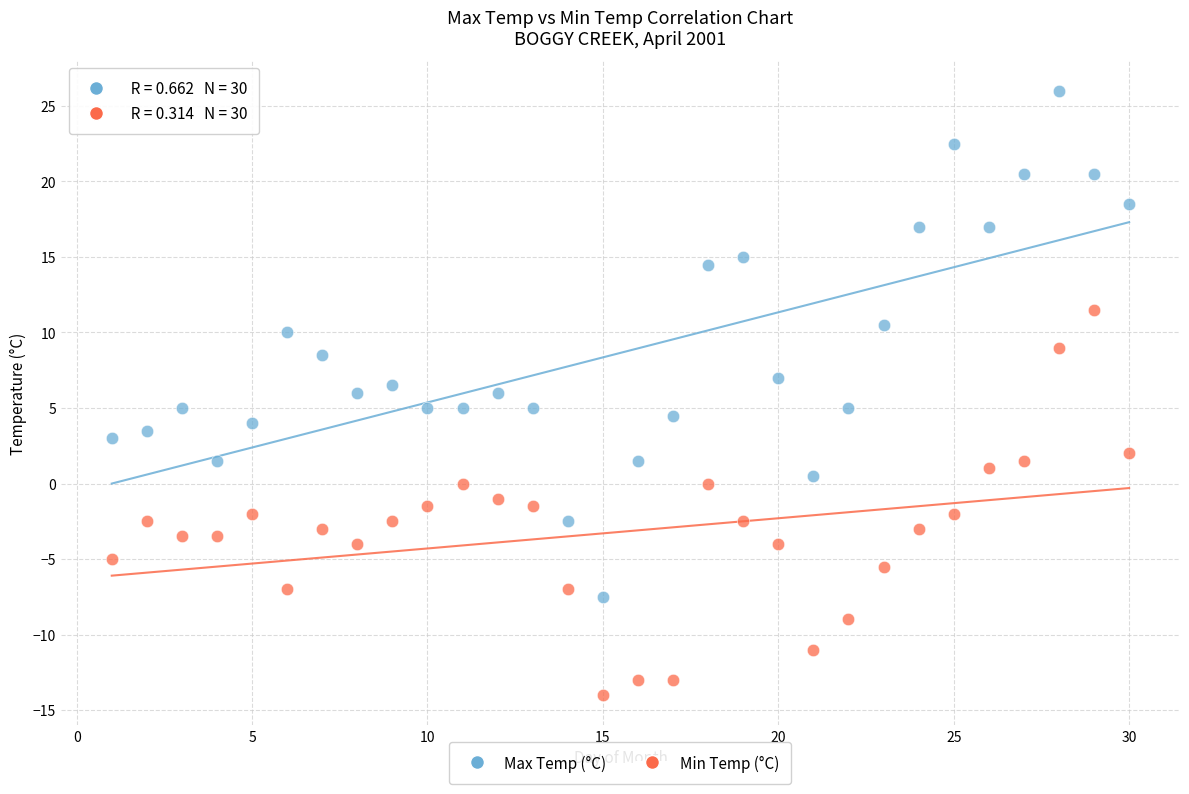

Which series contains the highest Y value?

Max Temp (°C)